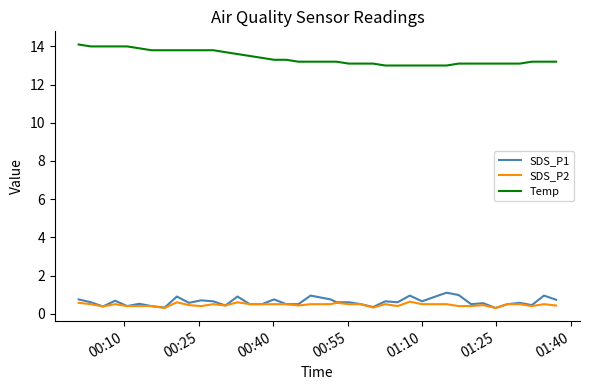

What is the maximum value shown in the chart?

14.1